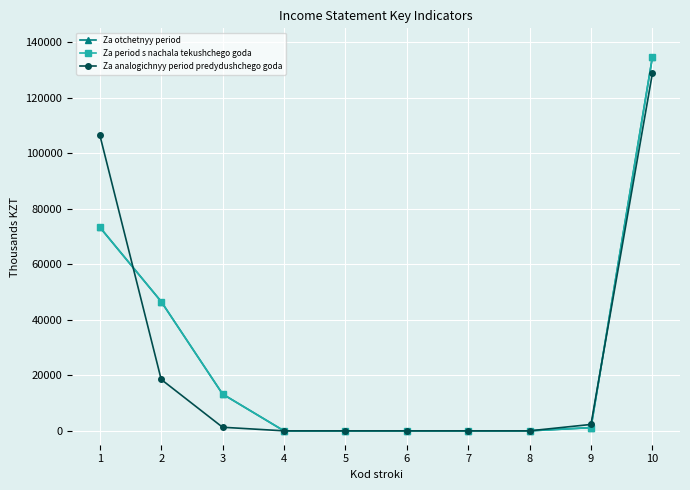

Does the chart have visible grid lines?

Yes